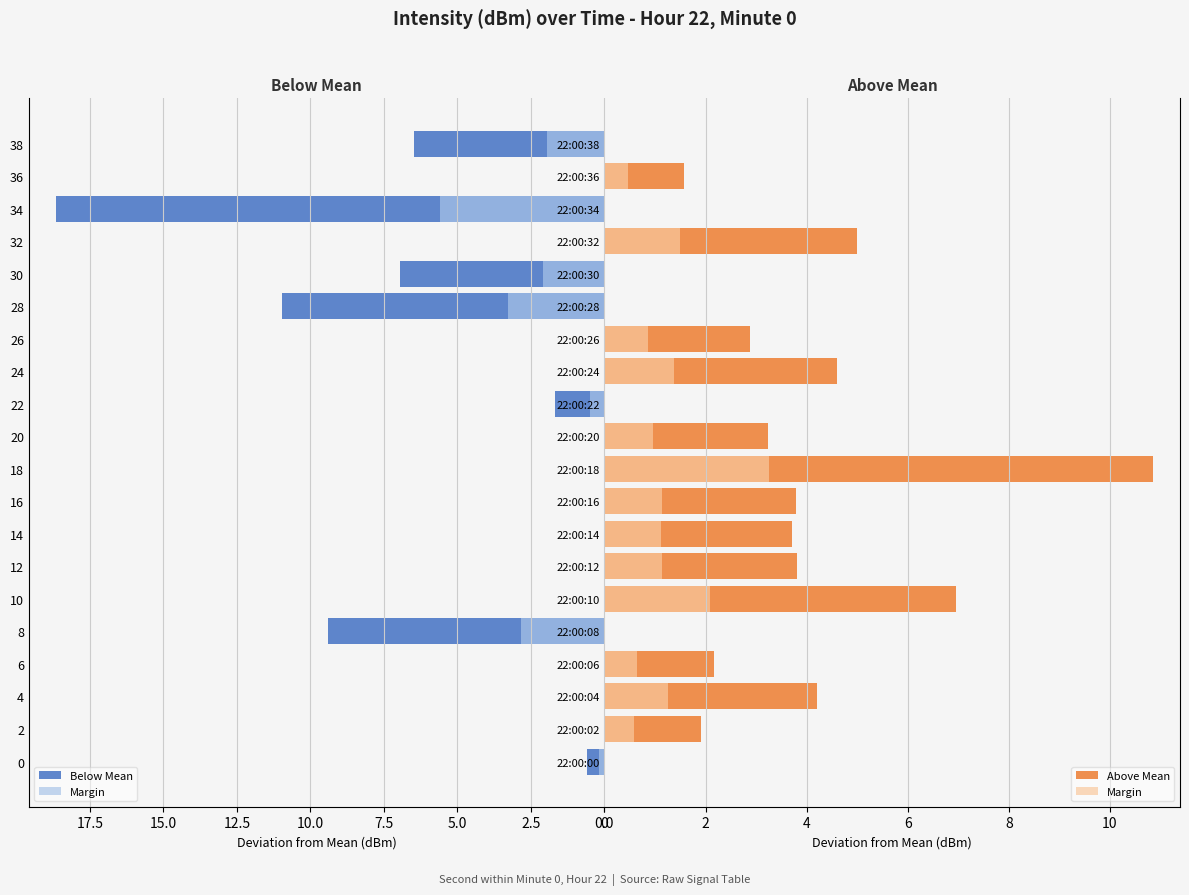

Are the bars horizontal?

Yes